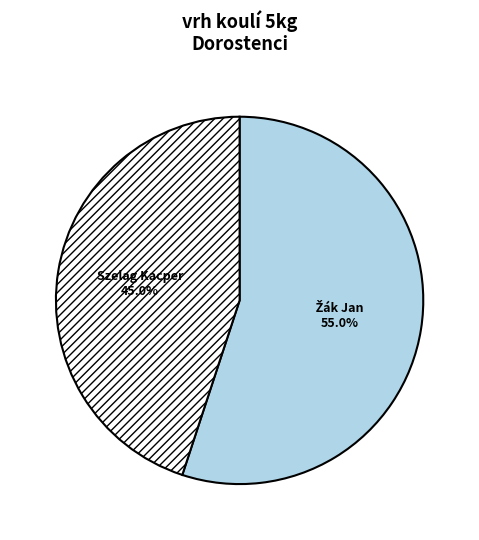

What percentage is the Szelag Kacper slice, to the nearest percent?

45%